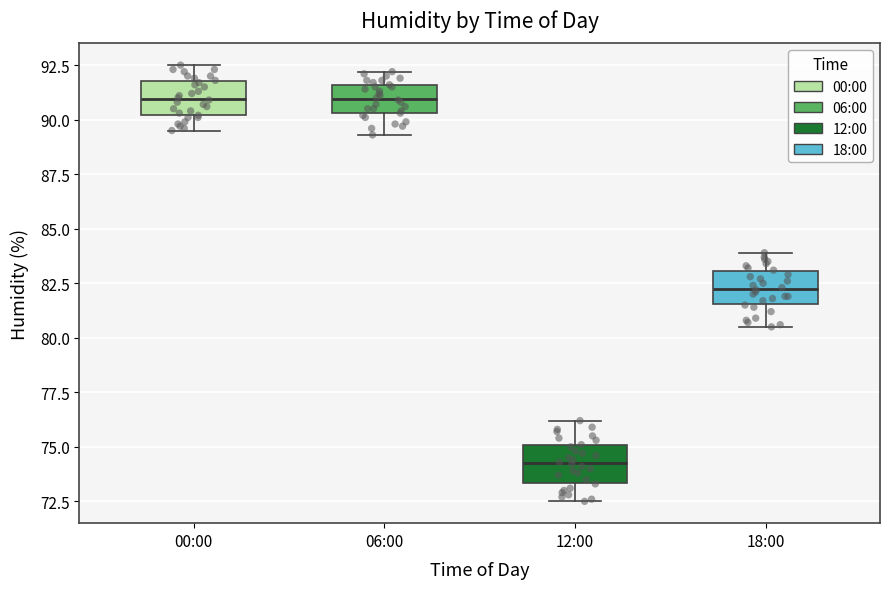

Reading left to right, transcribe this box plot: for each box, give where its median line is, the range the box spans, and where its two whiskers end, as read against the y-axis. The values are not printed on the chart, so give them approximately, as read against the axis.

00:00: median 91.0, box 90.0 to 92.0, whiskers 89.5 to 92.5
06:00: median 91.0, box 90.5 to 91.5, whiskers 89.5 to 92.0
12:00: median 74.5, box 73.5 to 75.0, whiskers 72.5 to 76.0
18:00: median 82.5, box 81.5 to 83.0, whiskers 80.5 to 84.0